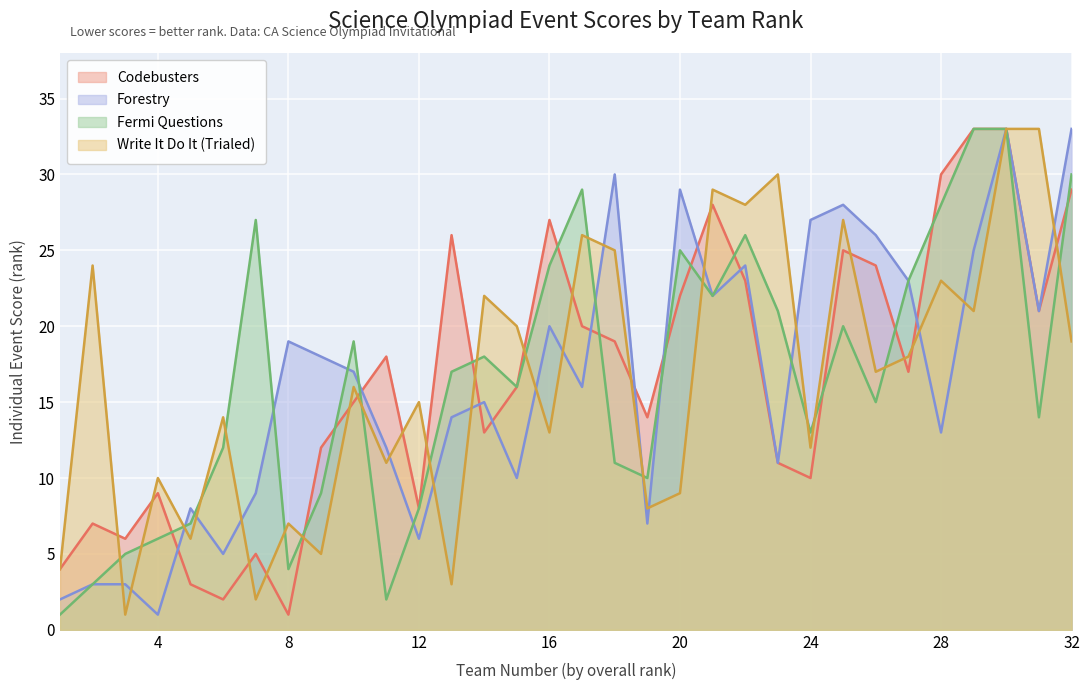

How many lines are shown in the chart?

4